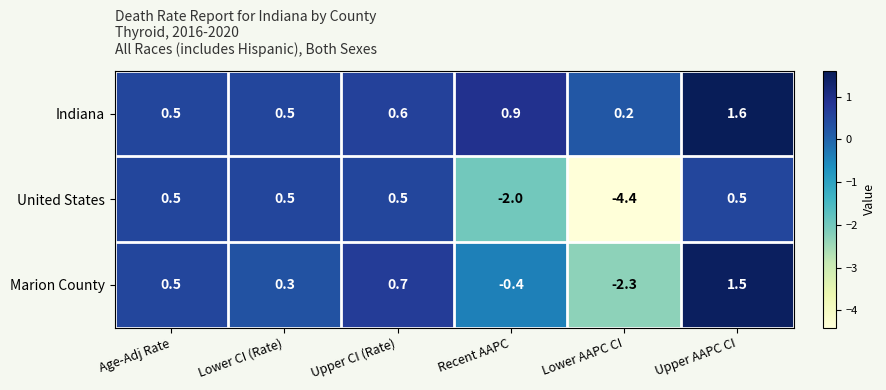

At which label does United States first exceed 0?

Age-Adj Rate